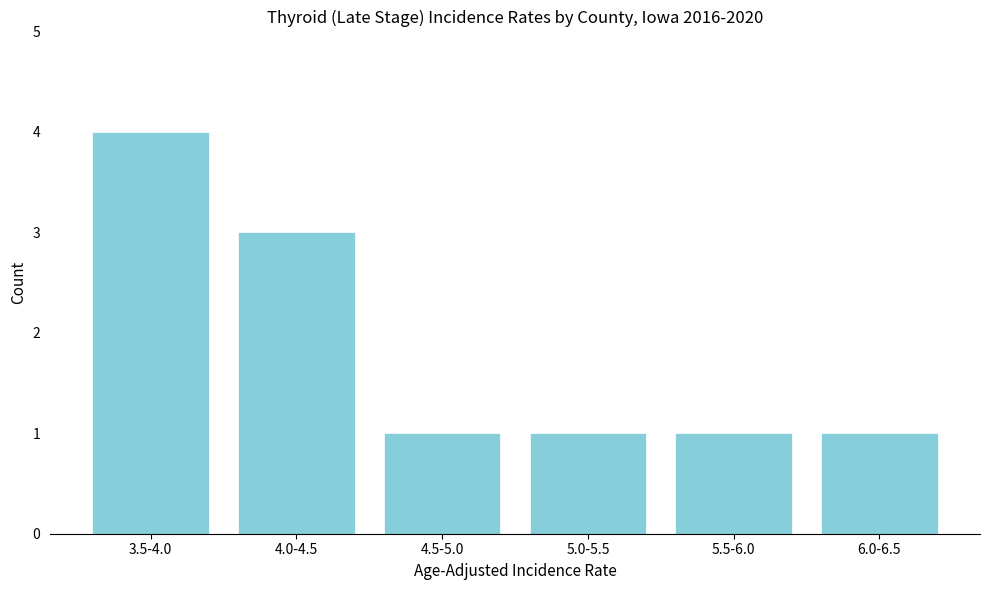

Reading left to right, what are all the values shown in this chart?

3.5-4.0=4	4.0-4.5=3	4.5-5.0=1	5.0-5.5=1	5.5-6.0=1	6.0-6.5=1